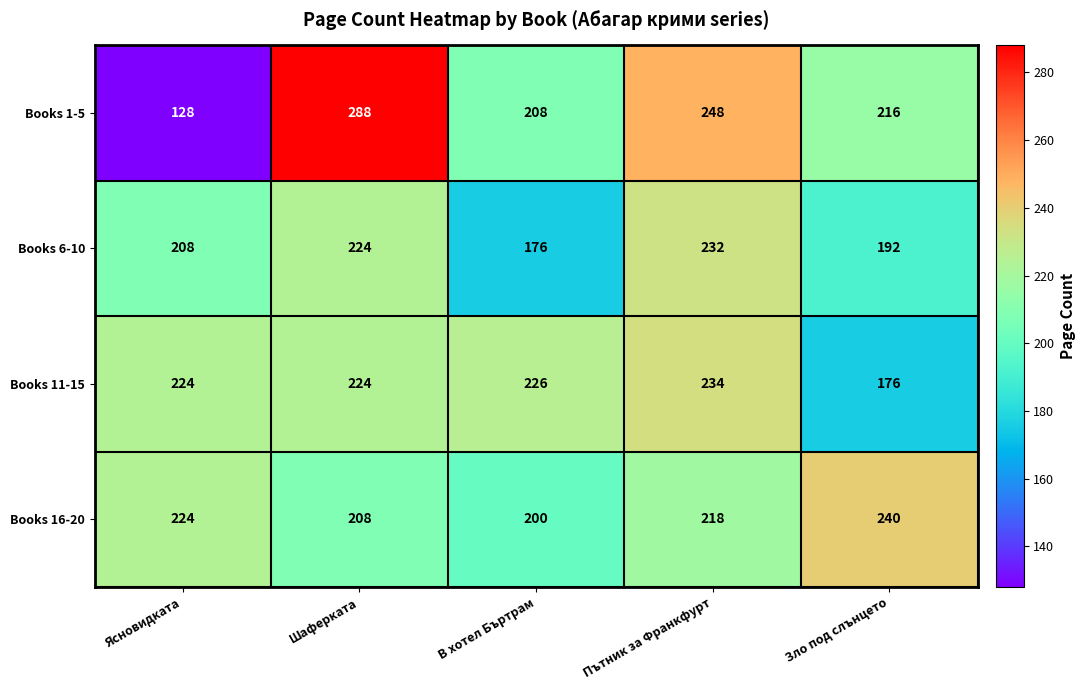

What value does the Books 1-5 series have at Шаферката, to the nearest 5?

290